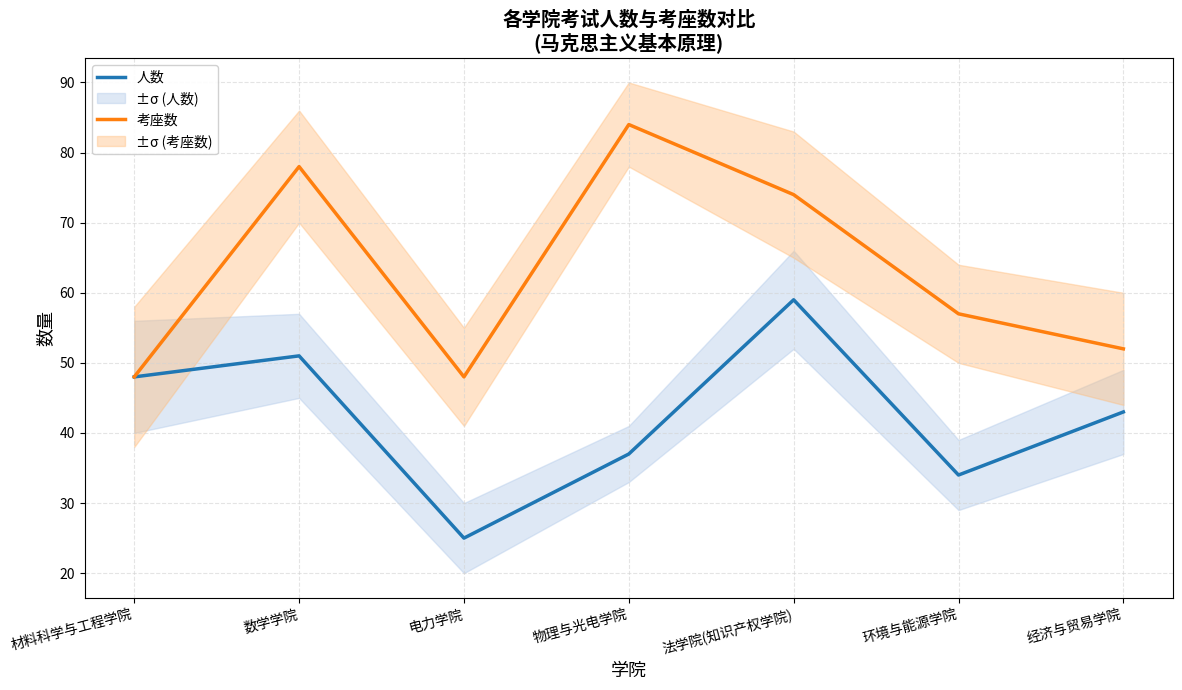

What is the maximum value for 人数?

59